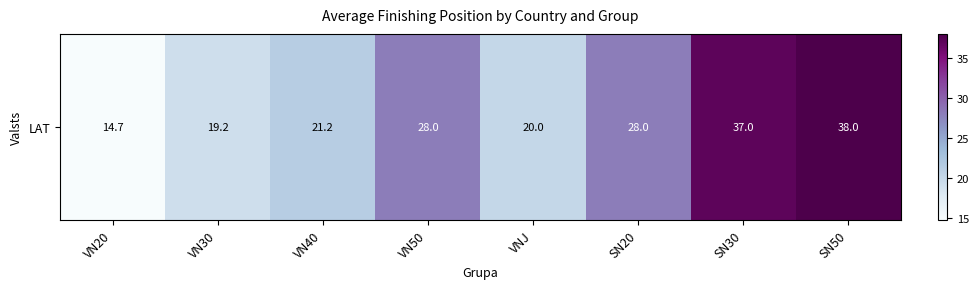

Is it true that the value at SN20 is 43.0?

False